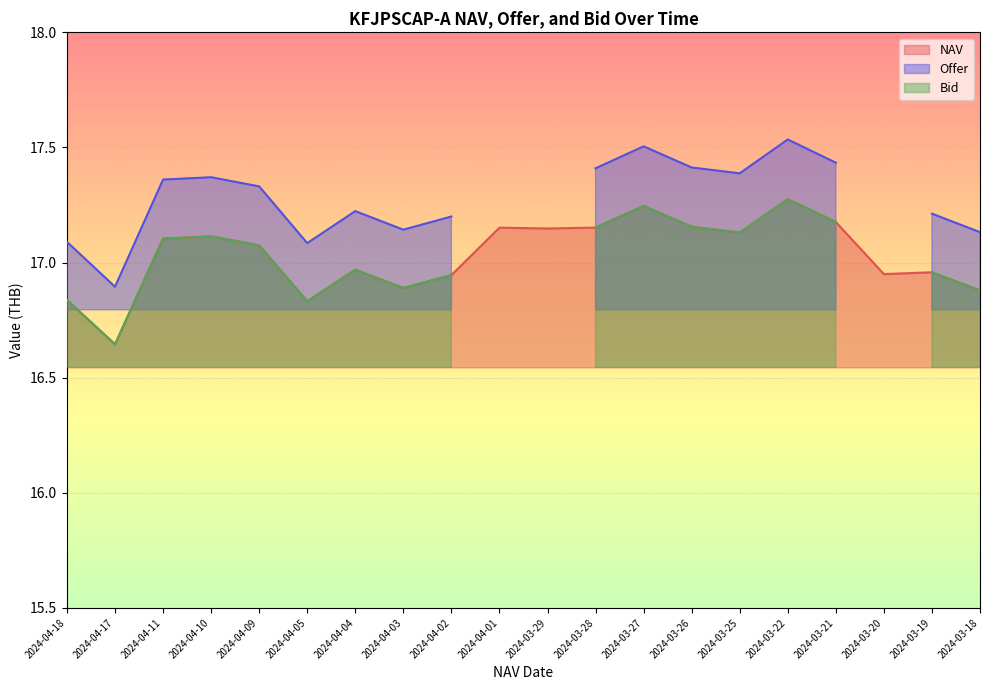

Rank the categories by Offer value from highest to lowest.

2024-03-22, 2024-03-27, 2024-03-21, 2024-03-26, 2024-03-28, 2024-03-25, 2024-04-10, 2024-04-11, 2024-04-09, 2024-04-04, 2024-03-19, 2024-04-02, 2024-04-03, 2024-03-18, 2024-04-18, 2024-04-05, 2024-04-17, 2024-04-01, 2024-03-29, 2024-03-20